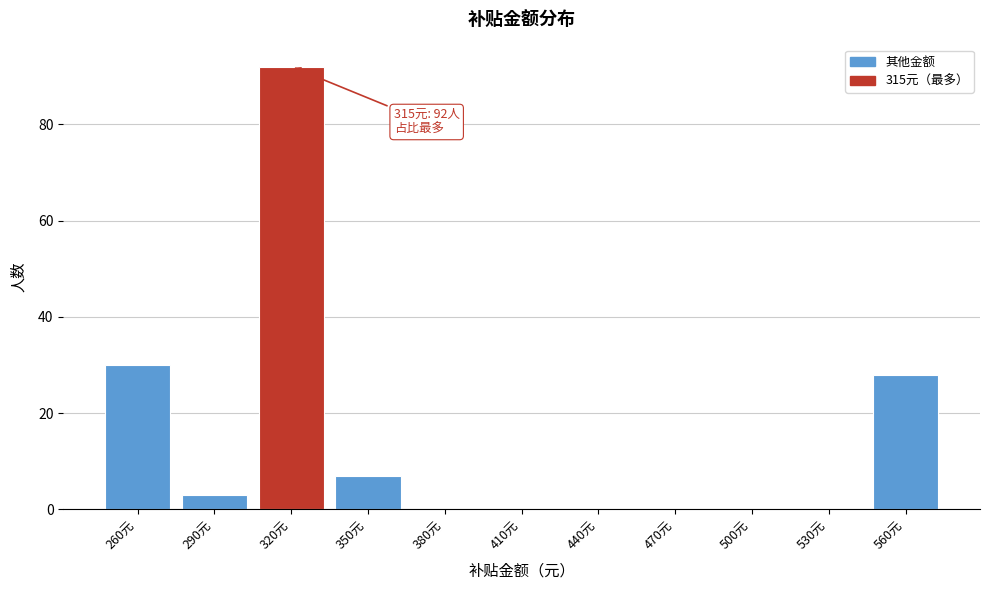

Over which range of the x-axis is the bar tallest?

305 to 335